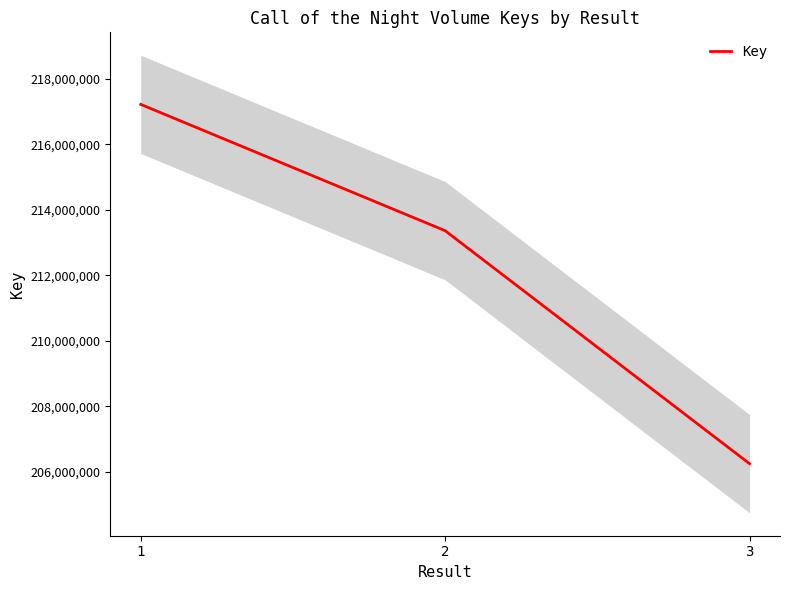

The chart shows a value of 213358170 at 2. True or false?

True